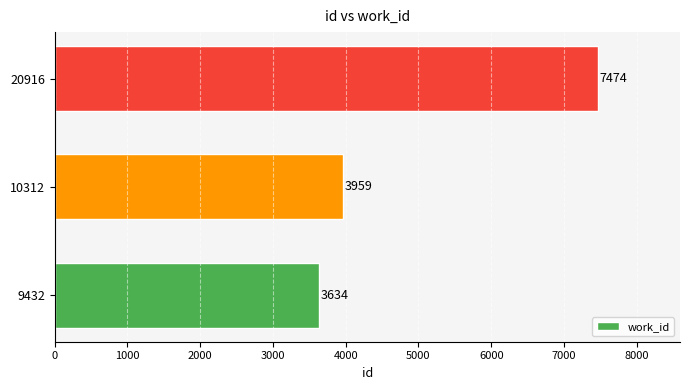

What is the ratio of the value at 20916 to the value at 10312?

1.9